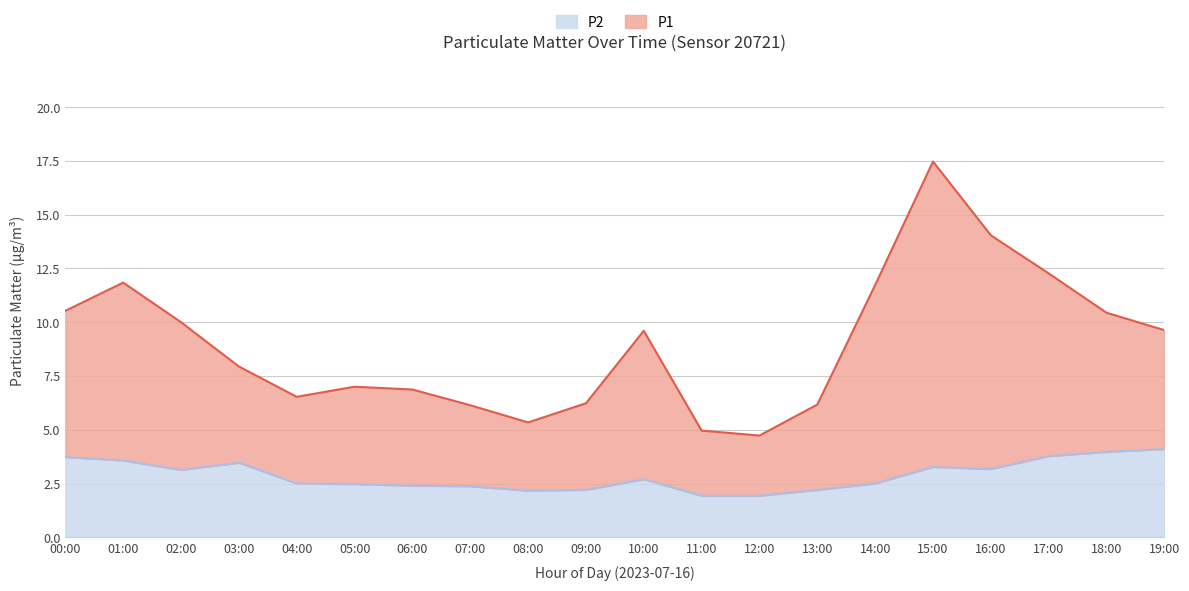

In P2, how many points are lower than both neighbors (excluding endpoints)?

3